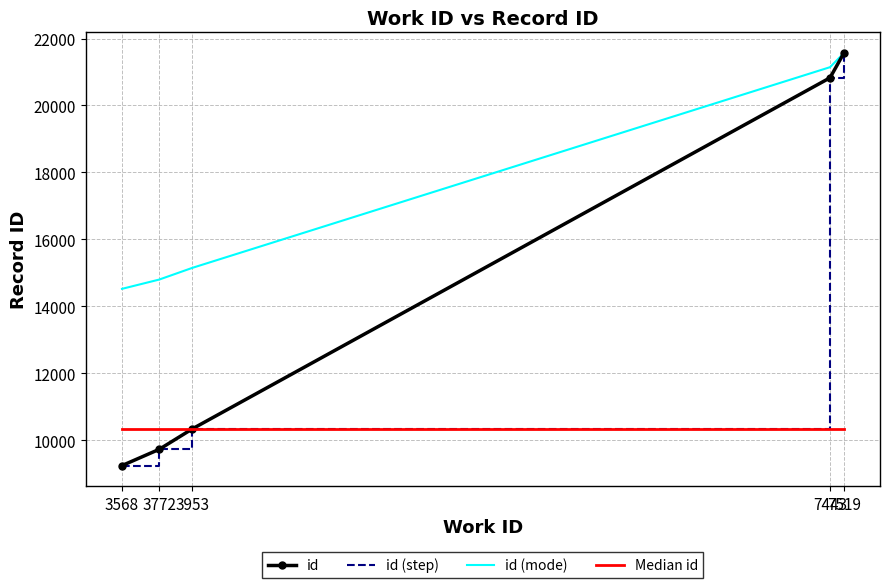

List the labels in order of Median id value, smallest first.

3568, 3772, 3953, 7443, 7519